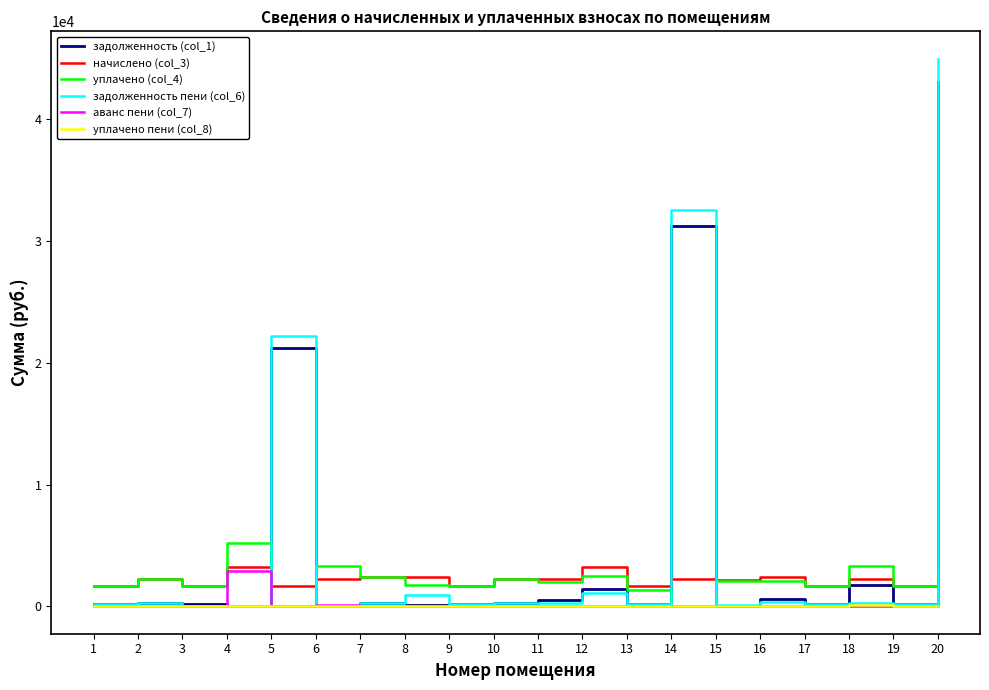

Count the number of data series in this chart.

6